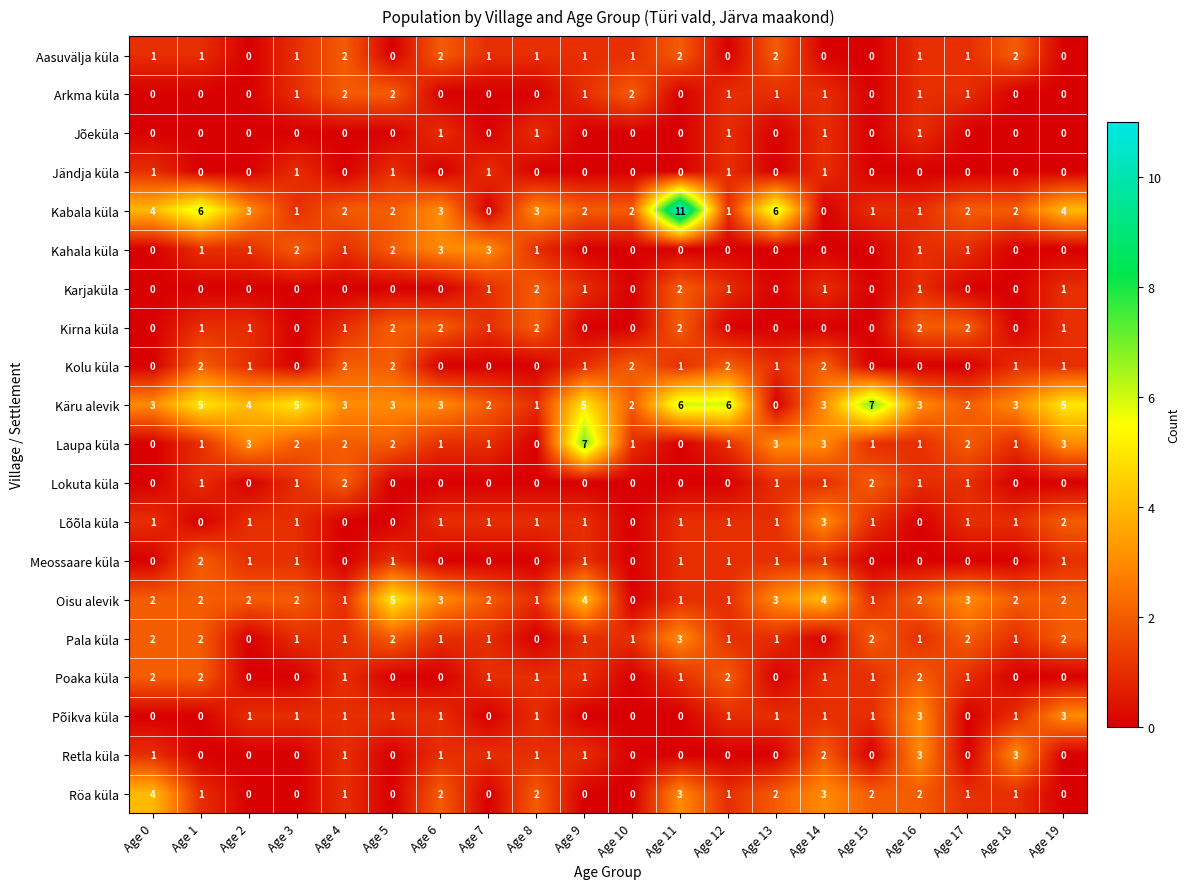

At which category is the sum across all series the highest?

Age 11